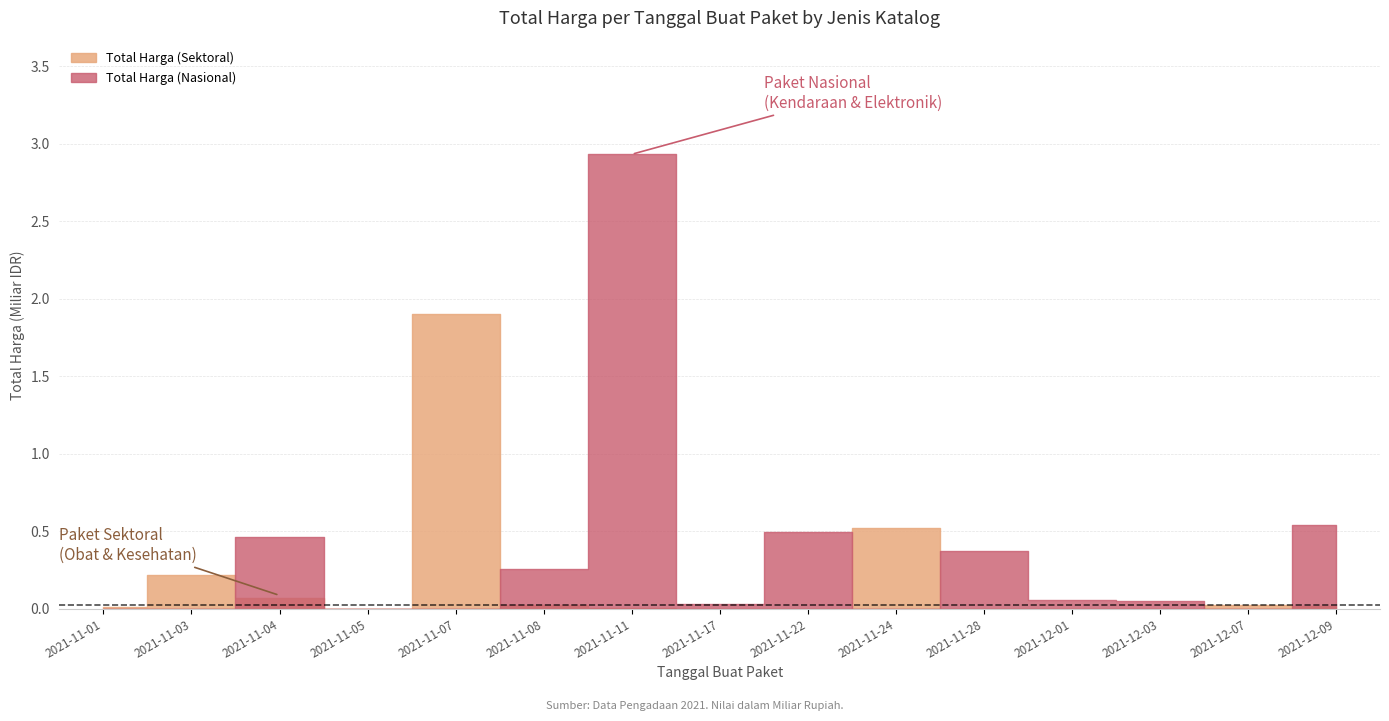

What is the difference between the second highest and second lowest values in the Total Harga (Nasional) series?

541071000